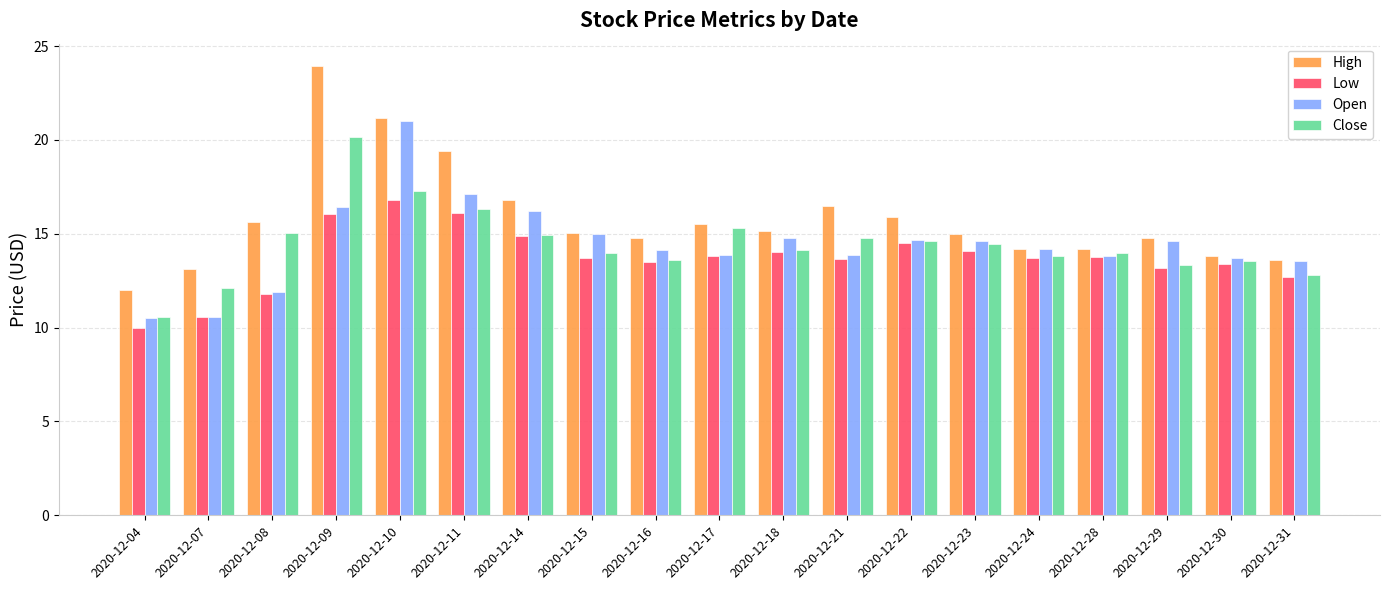

How many bars are there in each group?

4